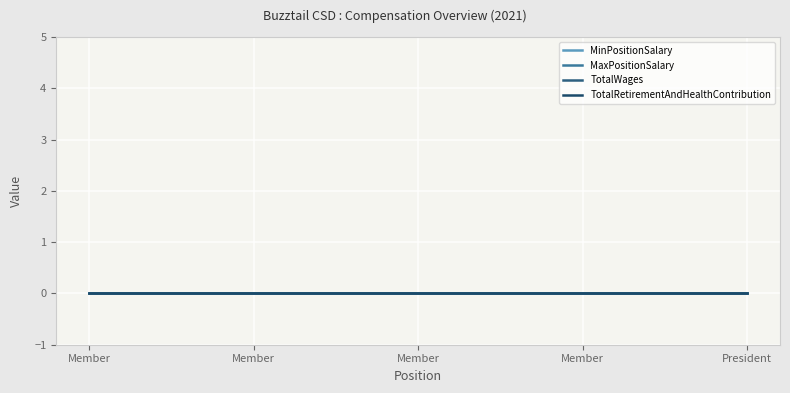

Reading left to right, transcribe all the data shown in this chart.

MinPositionSalary: 0	0	0	0	0
MaxPositionSalary: 0	0	0	0	0
TotalWages: 0	0	0	0	0
TotalRetirementAndHealthContribution: 0	0	0	0	0
Year: 2021	2021	2021	2021	2021